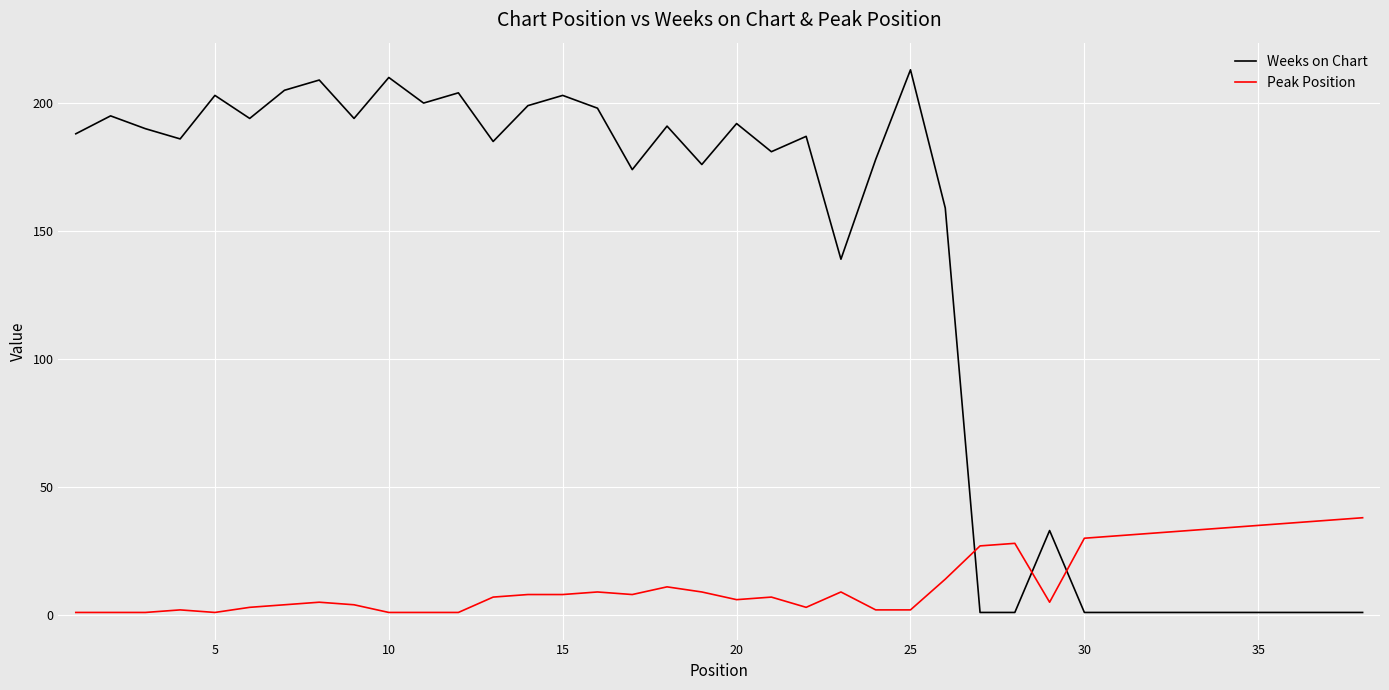

What is the maximum value shown in the chart?

213